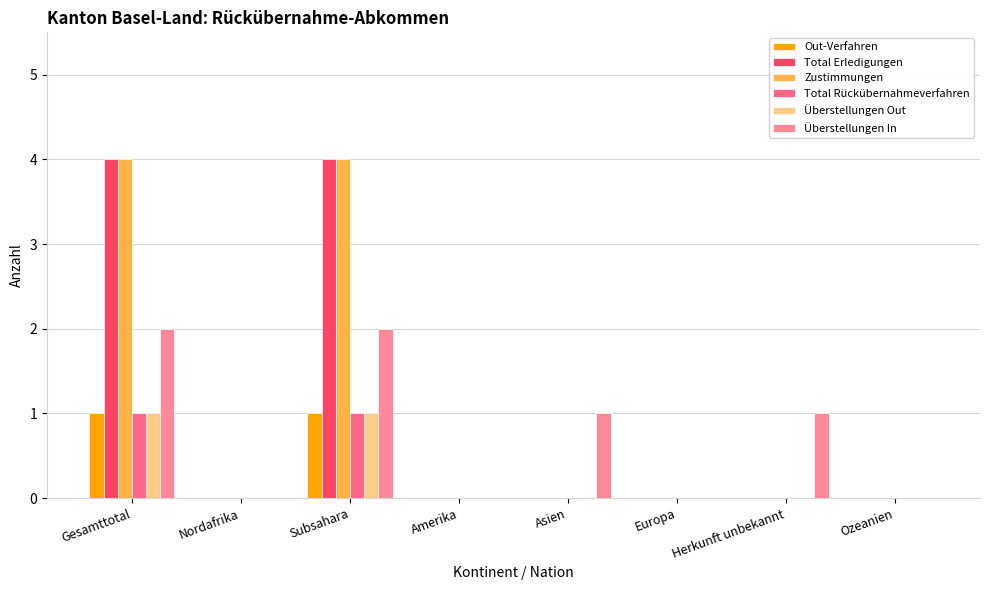

At which category does the chart reach its peak across all series?

Gesamttotal